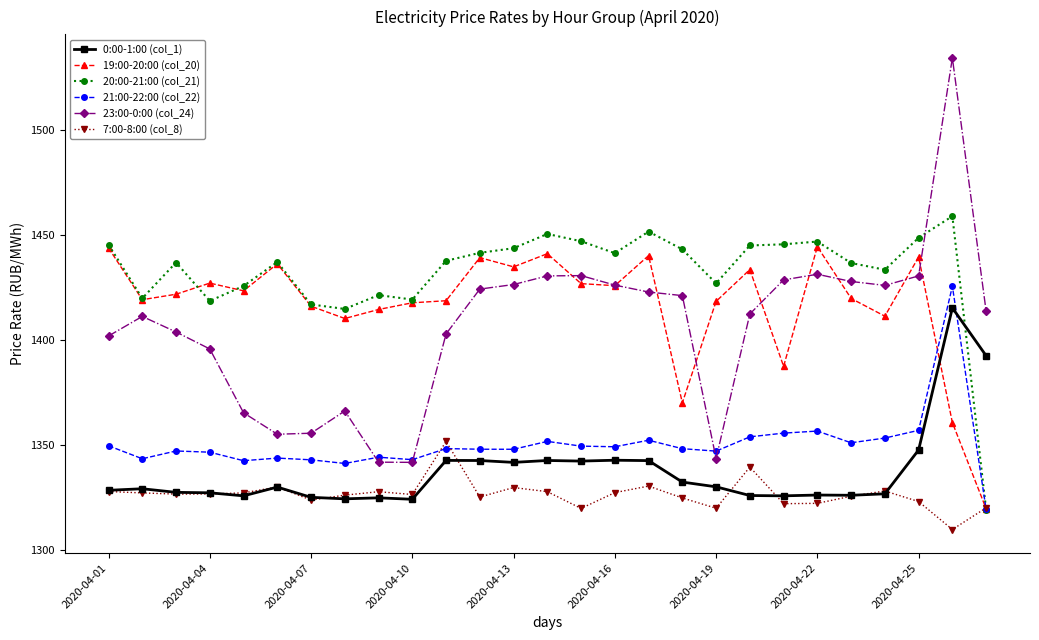

At how many categories does at least one series exceed 1466?

1